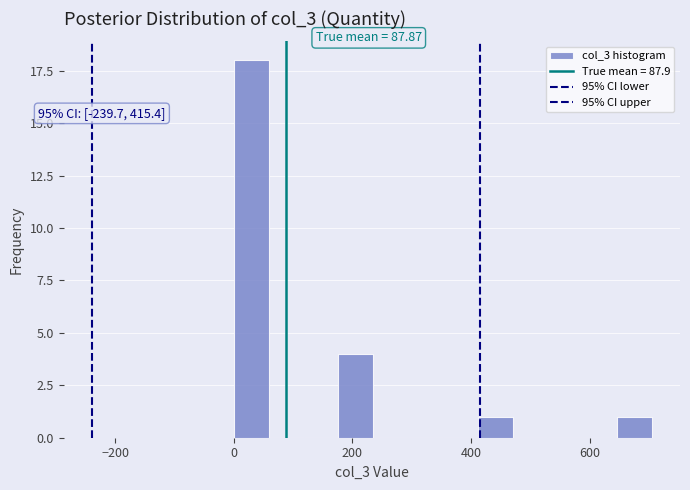

Around what value on the x-axis is the tallest bar? Give the approximate position of its centre, as read against the axis.

20